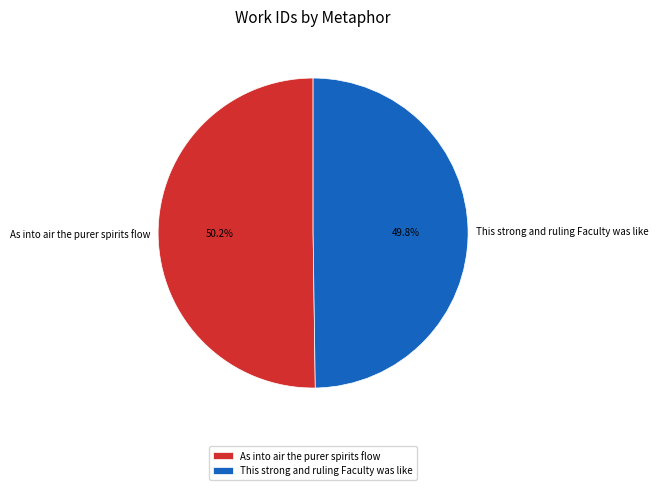

What percentage is the This strong and ruling Faculty was like slice, to the nearest percent?

50%